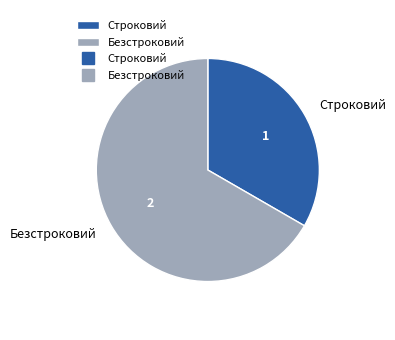

Do Строковий and Безстроковий together represent more than half of the pie?

Yes